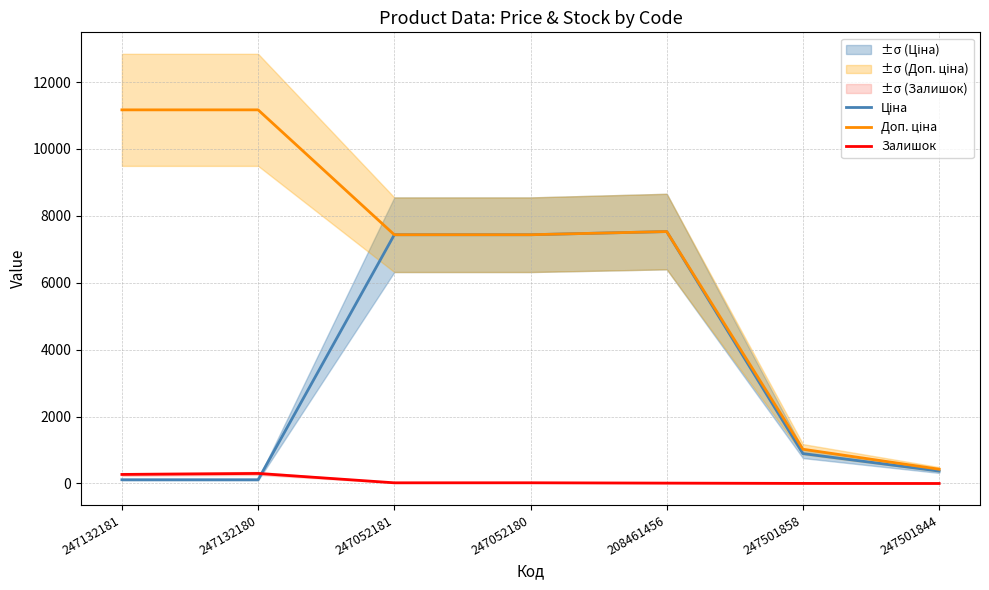

In Доп. ціна, how many points are higher than both neighbors (excluding endpoints)?

1